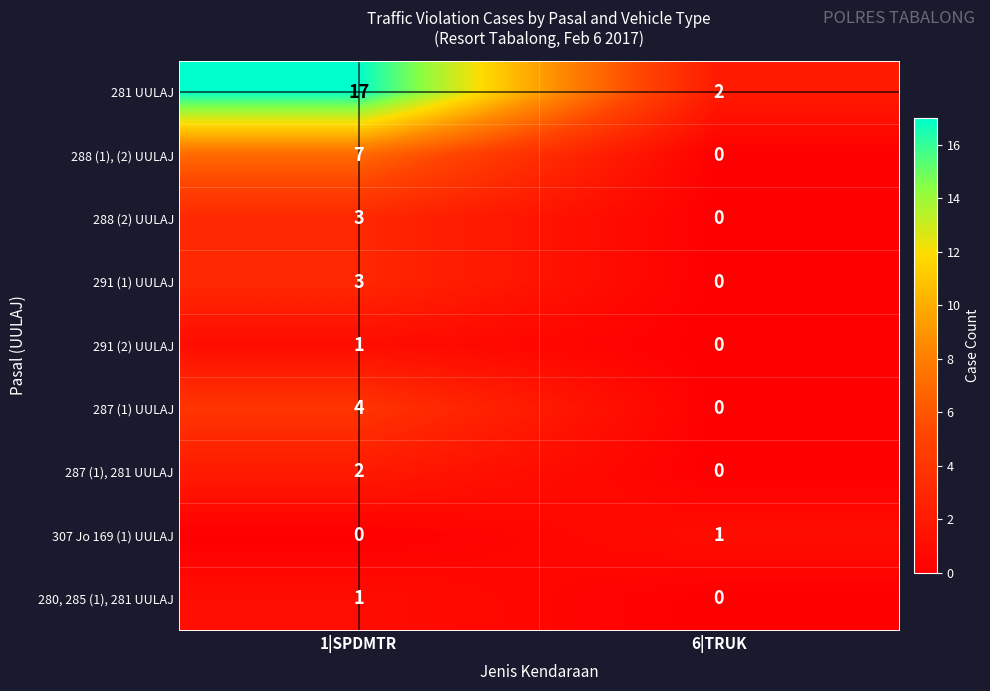

At which label does 287 (1) UULAJ reach its peak?

1|SPDMTR